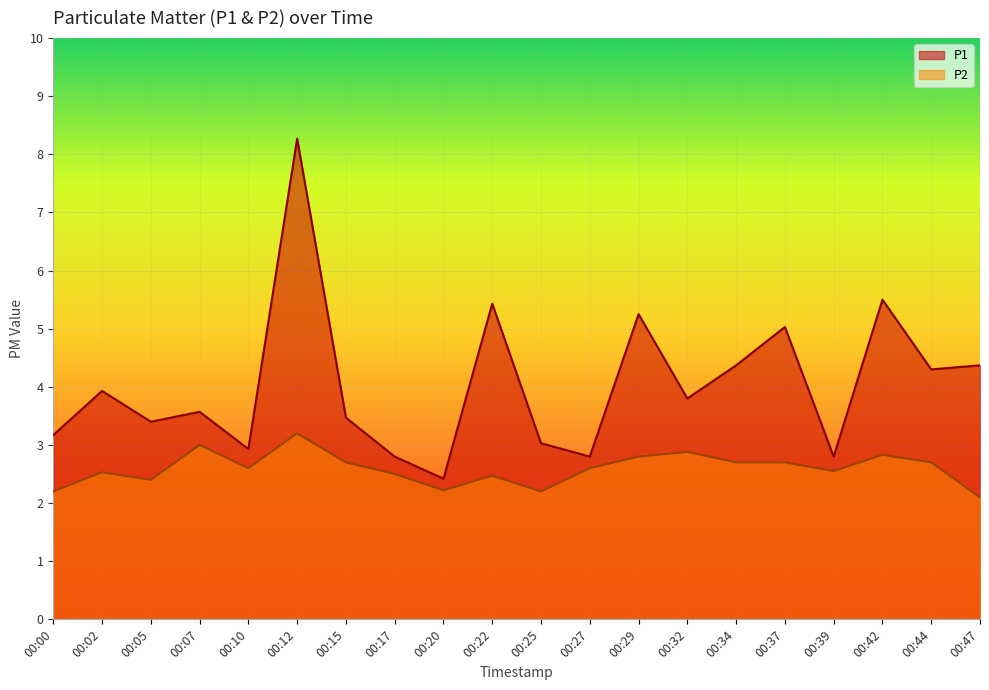

True or false: P1 and P2 cross at least once.

False